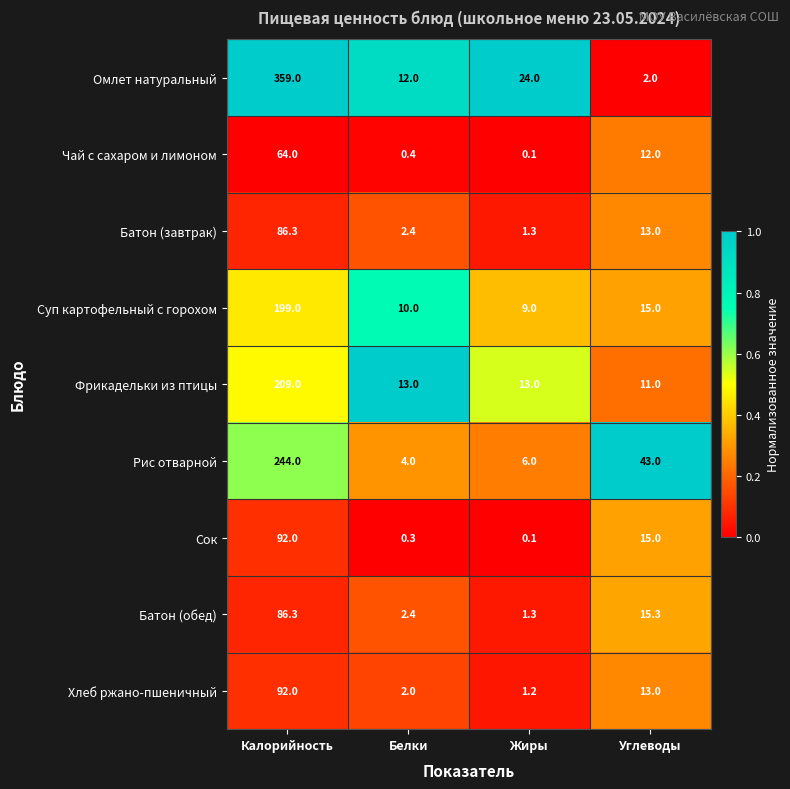

At which category is the sum across all series the highest?

Калорийность